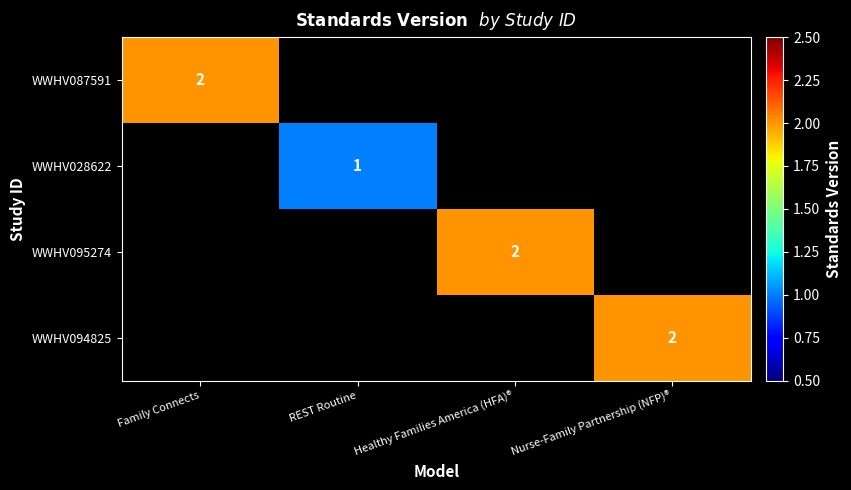

List the labels in order of WWHV028622 value, largest first.

Family Connects, REST Routine, Healthy Families America (HFA)®, Nurse-Family Partnership (NFP)®